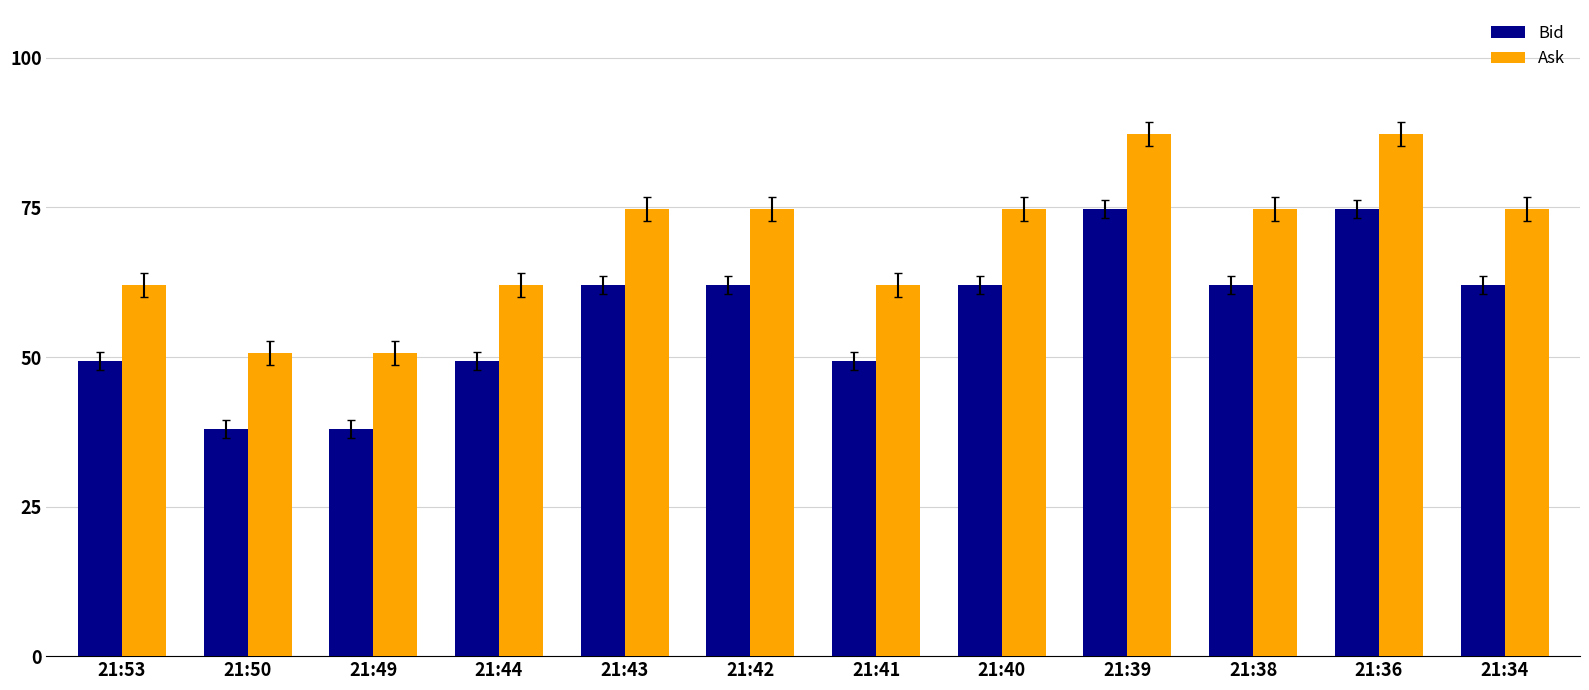

What are all the series names shown in the legend?

Bid, Ask